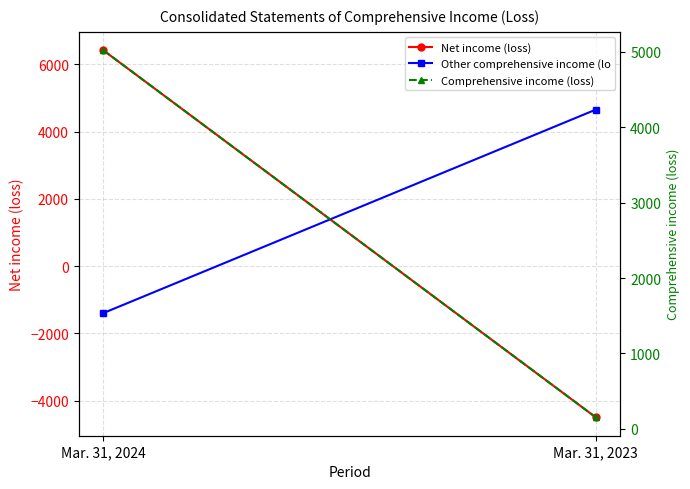

What is the difference between the Comprehensive income (loss) values at Mar. 31, 2023 and Mar. 31, 2024?

4866